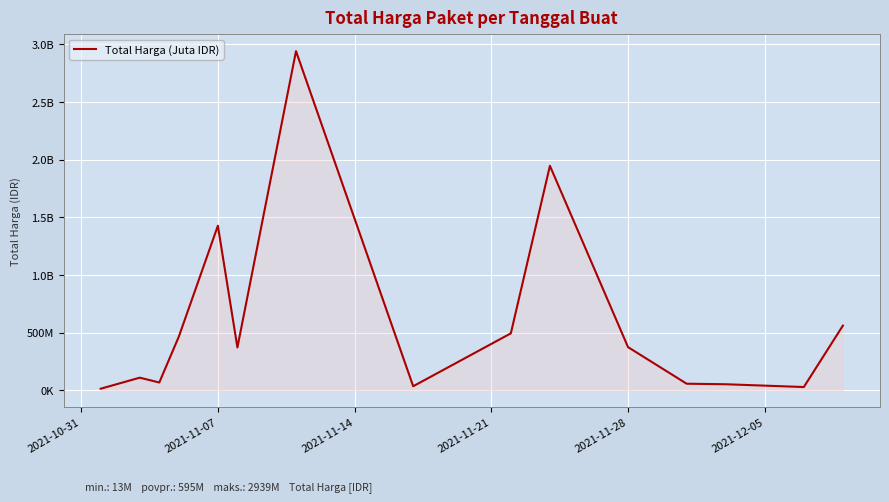

What is the difference between the maximum and minimum values?

2926635740